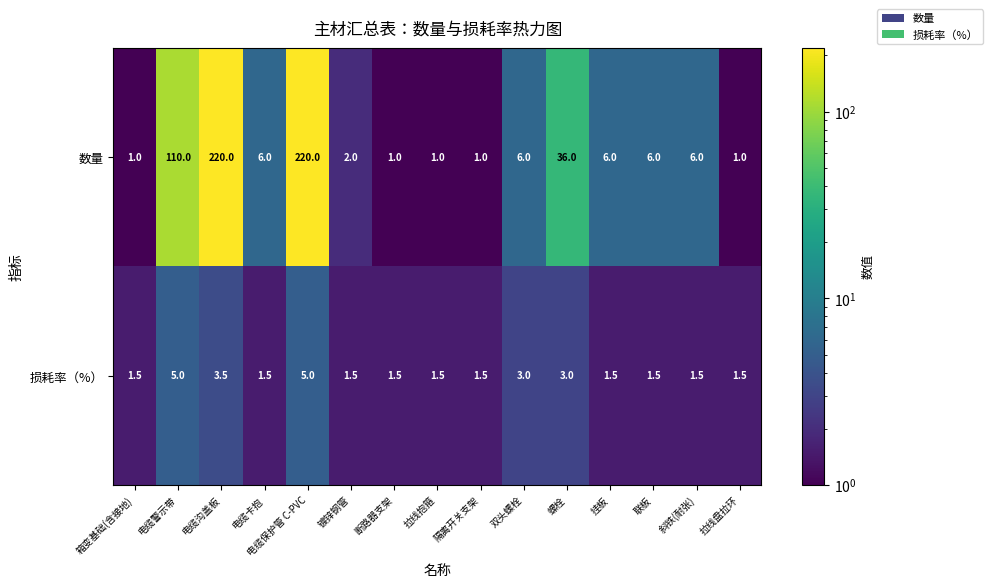

Which series has the largest total across all categories?

数量